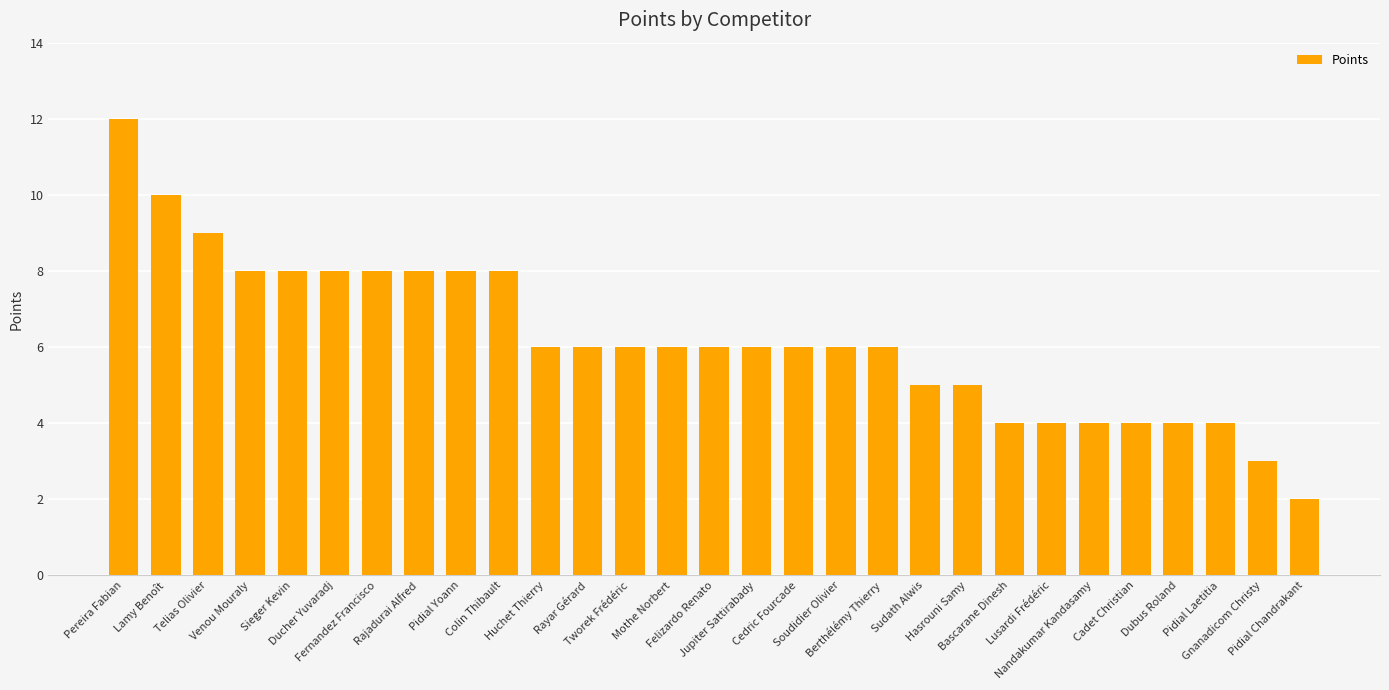

Count the values in the range 4 to 8.

24